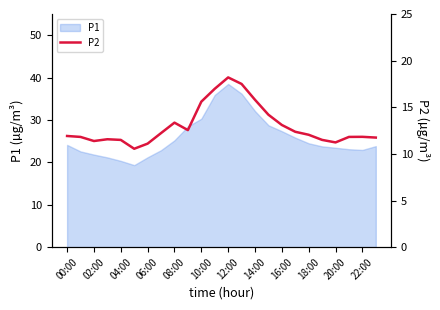

What is the highest value of the P1 series?

38.5